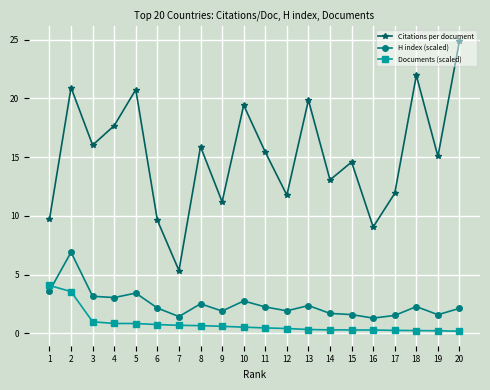

Which category has the highest value across all series?

20